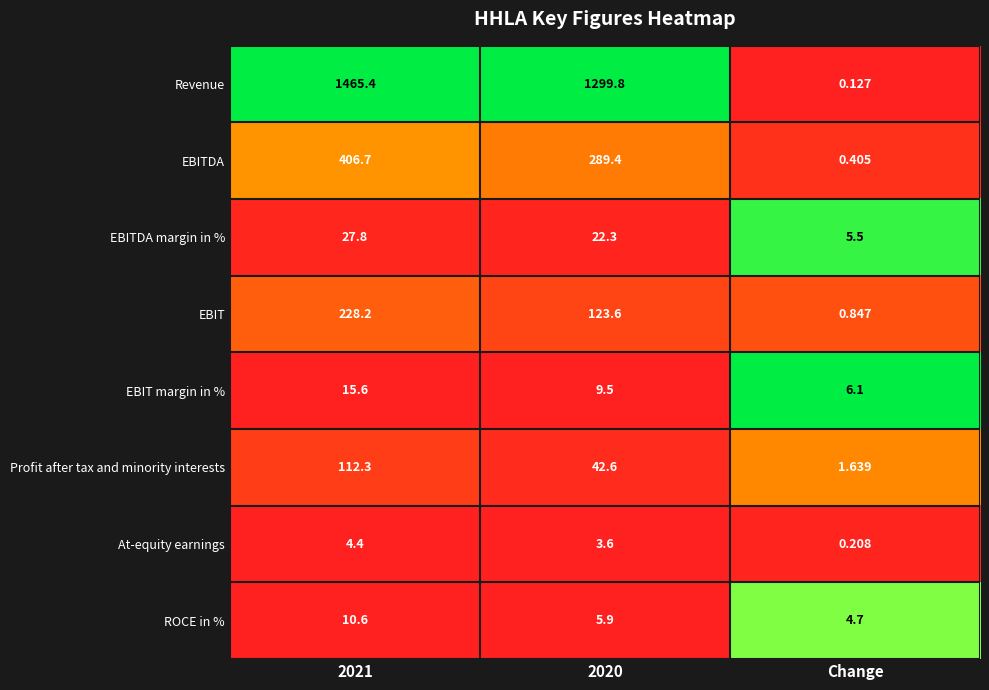

At Change, list the series in order from smallest to largest.

Revenue, At-equity earnings, EBITDA, EBIT, Profit after tax and minority interests, ROCE in %, EBITDA margin in %, EBIT margin in %